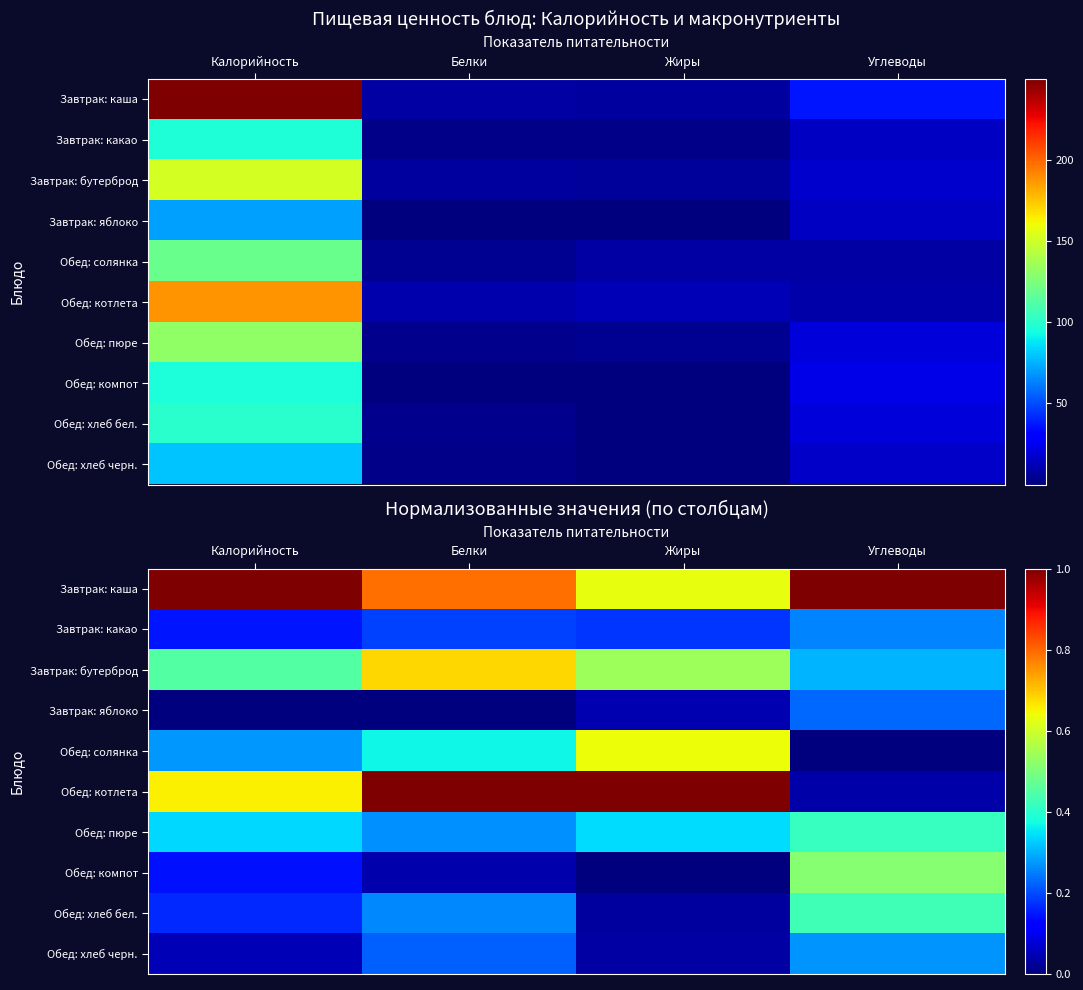

Rank the series at Калорийность from lowest to highest value.

Завтрак: яблоко, Обед: хлеб черн., Обед: компот, Завтрак: какао, Обед: хлеб бел., Обед: солянка, Обед: пюре, Завтрак: бутерброд, Обед: котлета, Завтрак: каша